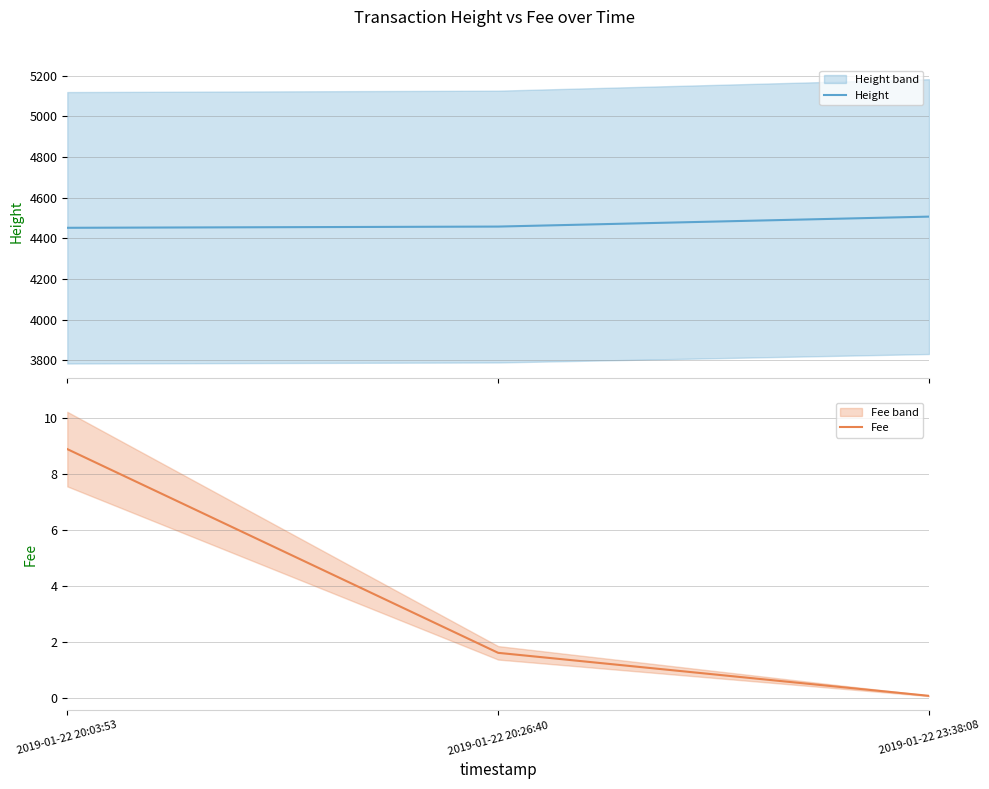

Reading left to right, what are all the values shown in this chart?

Height: 2019-01-22 20:03:53=4452.0	2019-01-22 20:26:40=4458.0	2019-01-22 23:38:08=4507.0
Fee: 2019-01-22 20:03:53=8.9	2019-01-22 20:26:40=1.6	2019-01-22 23:38:08=0.1